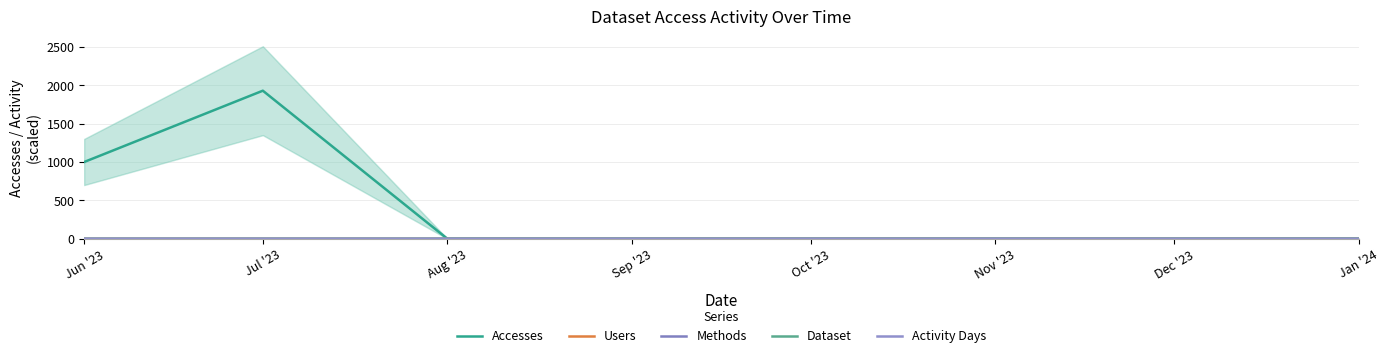

True or false: Methods and Accesses cross at least once.

False